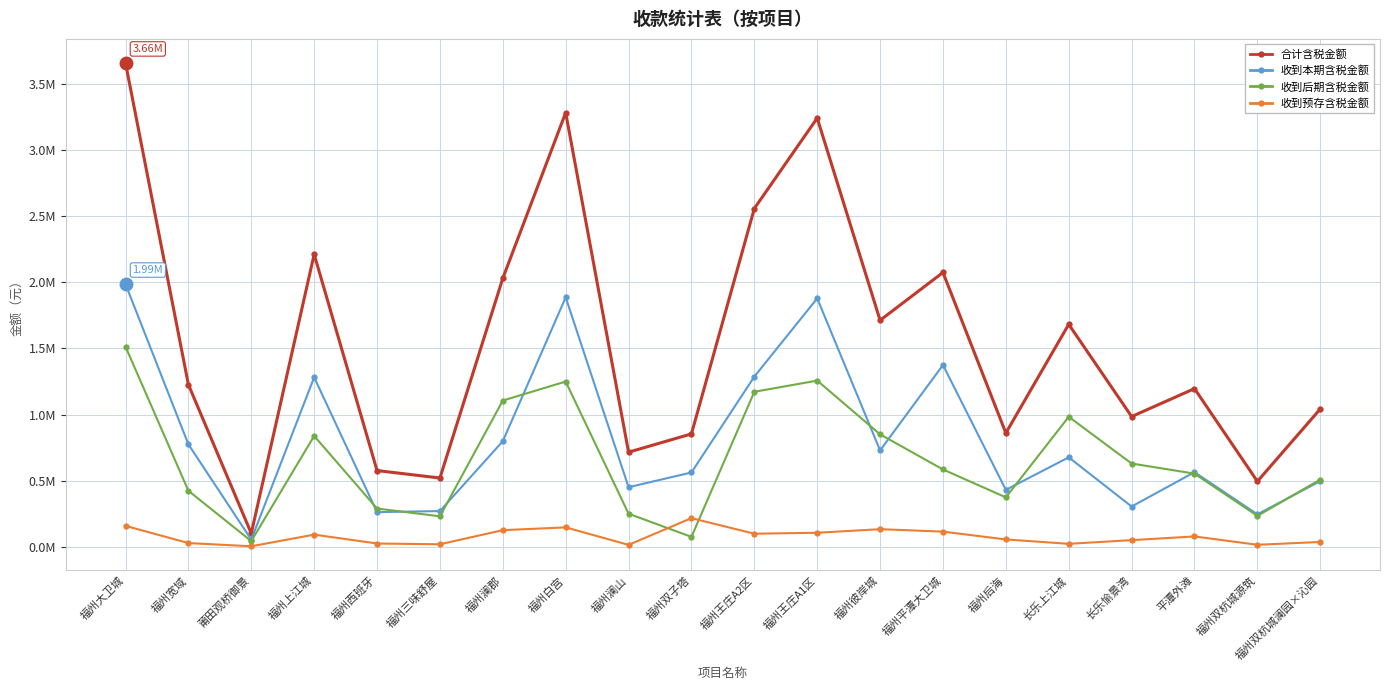

Is it true that 收到本期含税金额 equals 316491.8 at 福州澜郡?

False